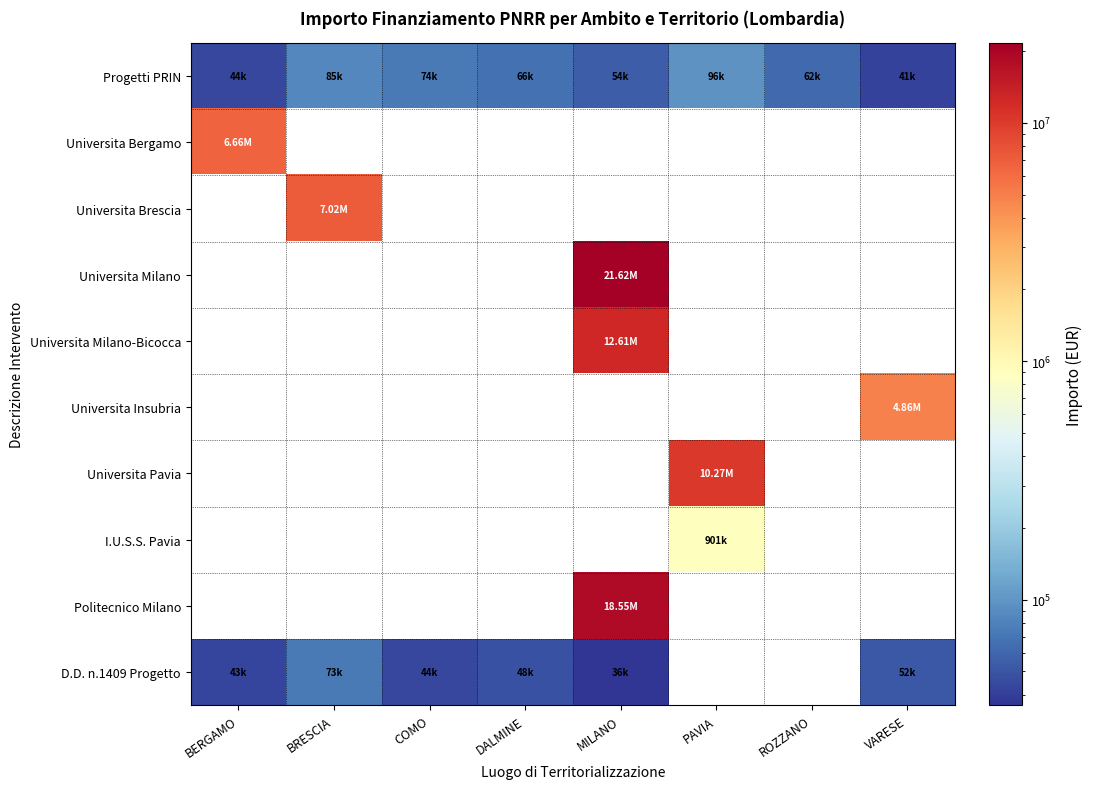

At how many categories does at least one series exceed 7374762?

2